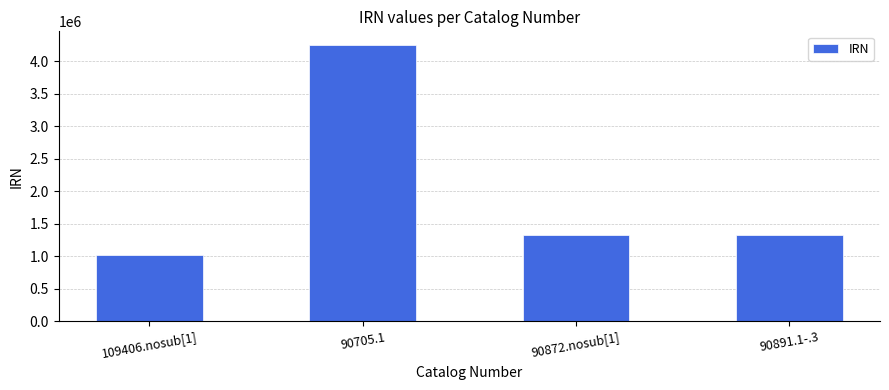

Which label corresponds to the smallest value in the chart?

109406.nosub[1]